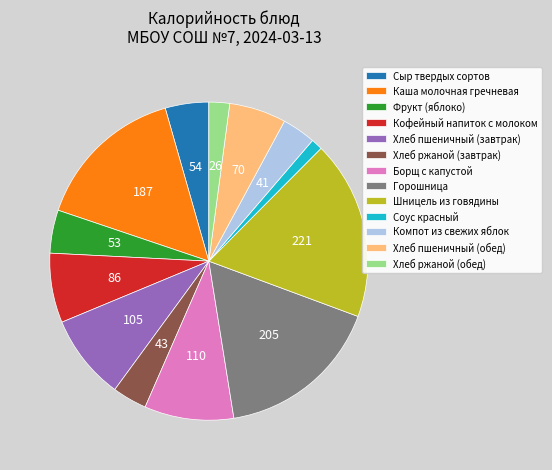

True or false: Борщ с капустой accounts for 9% of the total.

True